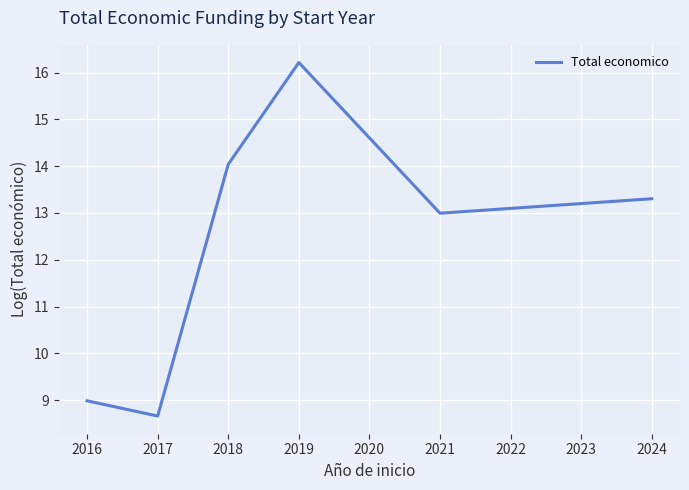

Between 2021 and 2019, which is larger?

2019